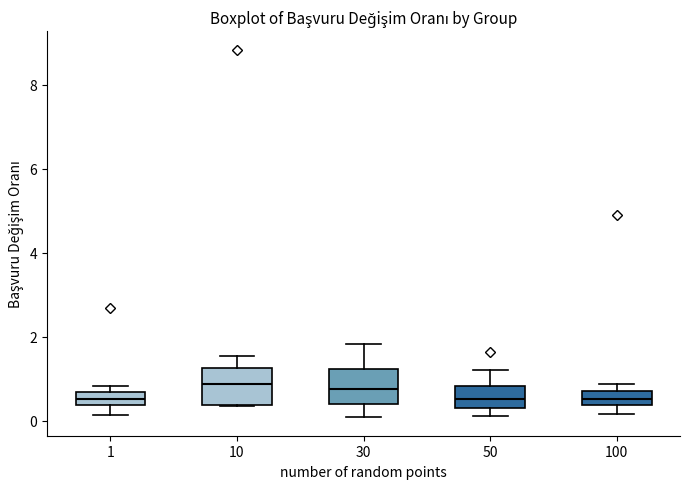

Reading left to right, transcribe this box plot: for each box, give where its median line is, the range the box spans, and where its two whiskers end, as read against the y-axis. The values are not printed on the chart, so give them approximately, as read against the axis.

1: median 0.6 (inside the box), box 0.4 to 0.6, whiskers 0.2 to 0.8
10: median 0.8, box 0.4 to 1.2, whiskers 0.4 to 1.6
30: median 0.8, box 0.4 to 1.2, whiskers 0.0 to 1.8
50: median 0.6, box 0.4 to 0.8, whiskers 0.2 to 1.2
100: median 0.6, box 0.4 to 0.8, whiskers 0.2 to 0.8 (just above the box's upper edge)